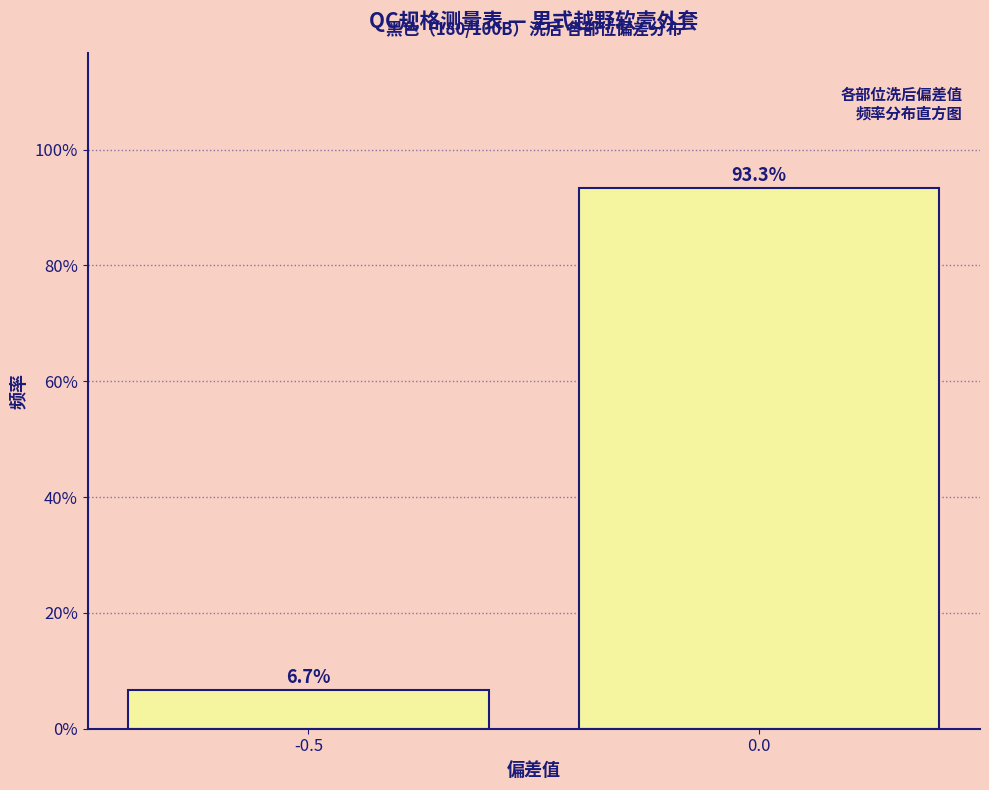

Reading left to right, list all the values displayed in this chart.

6.7	93.3